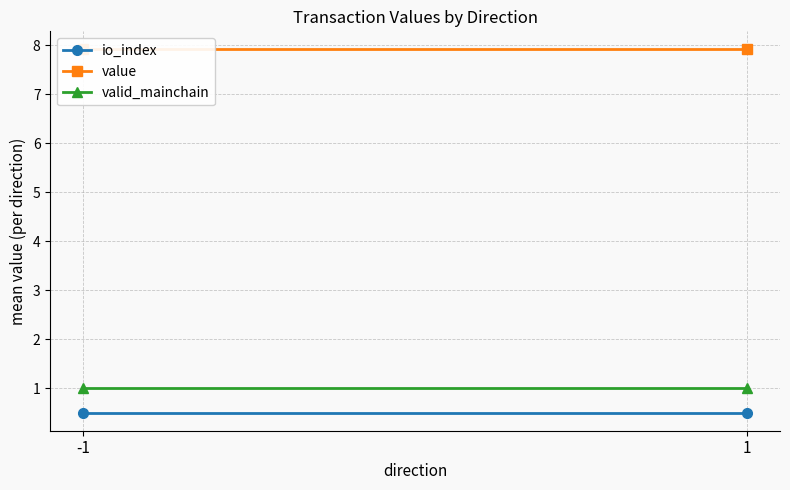

The value of valid_mainchain at -1 is 1.0. True or false?

True